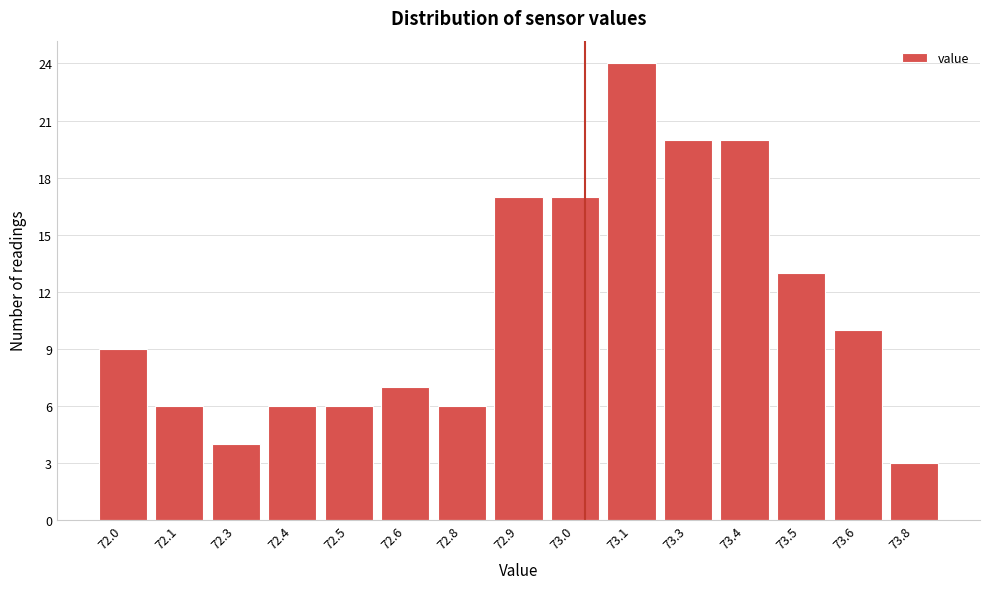

Reading left to right, transcribe all the data shown in this chart.

72.0=9	72.1=6	72.3=4	72.4=6	72.5=6	72.6=7	72.8=6	72.9=17	73.0=17	73.1=24	73.3=20	73.4=20	73.5=13	73.6=10	73.8=3